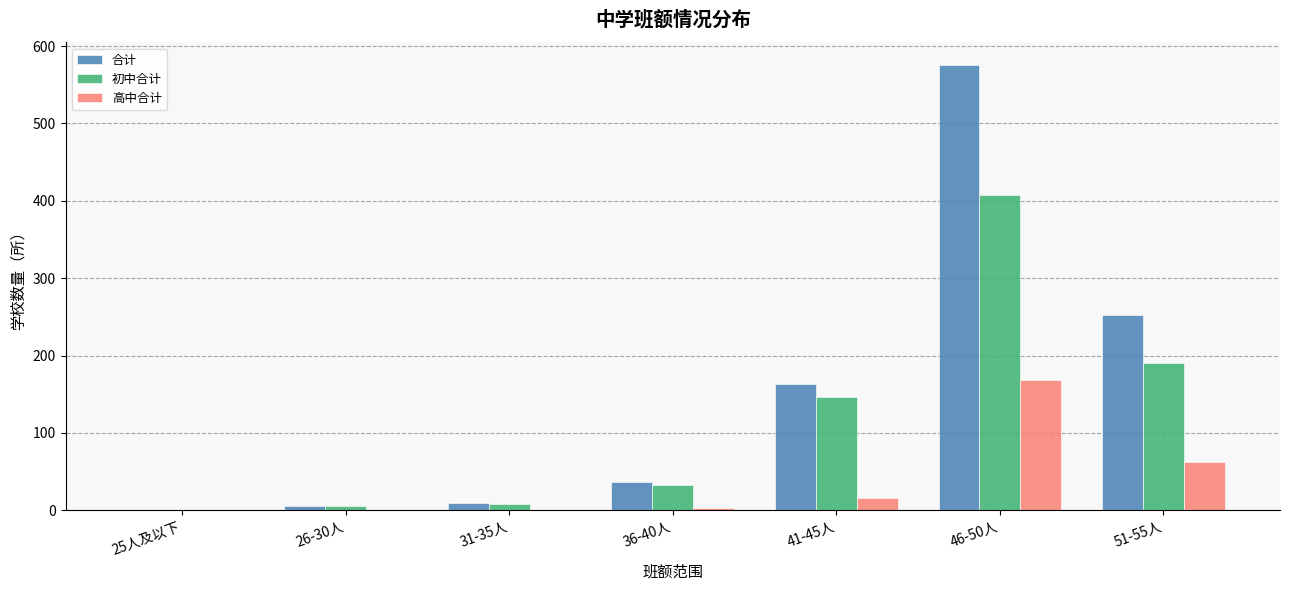

The value of 高中合计 at 46-50人 is 247. True or false?

False